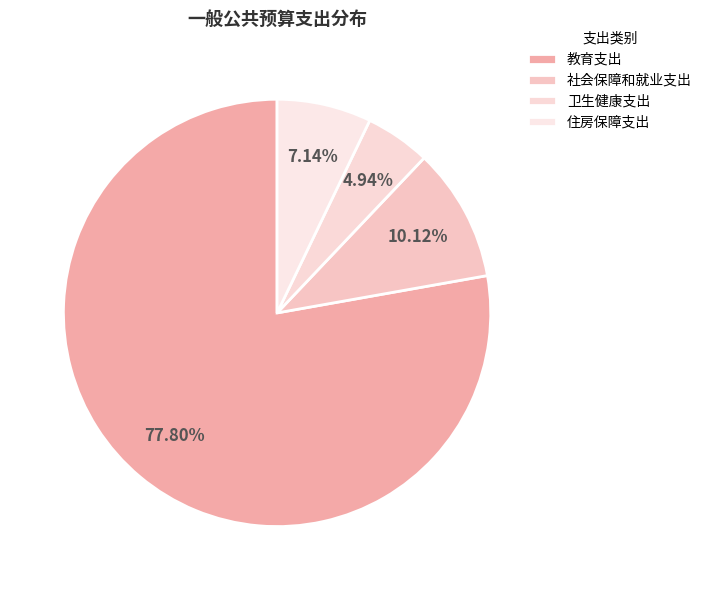

What is the ratio of the value at 社会保障和就业支出 to the value at 卫生健康支出?

2.0